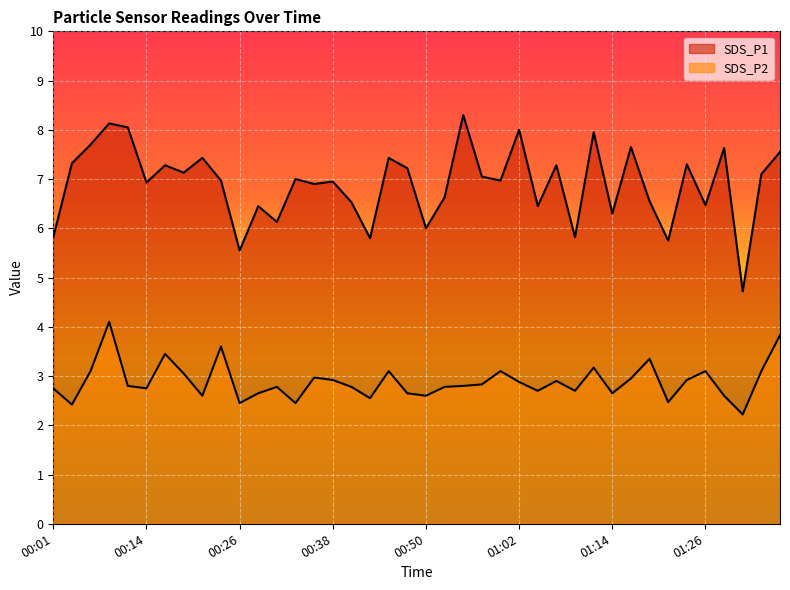

What is the label of the 33rd point from the right?

00:18